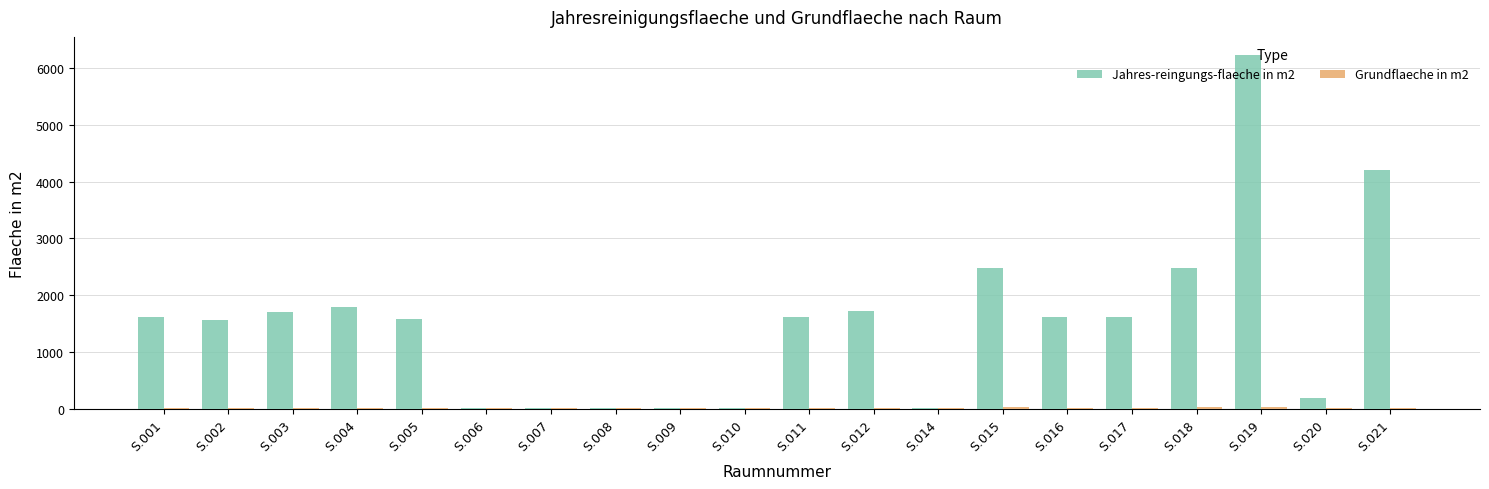

What is the greatest value displayed?

6237.4